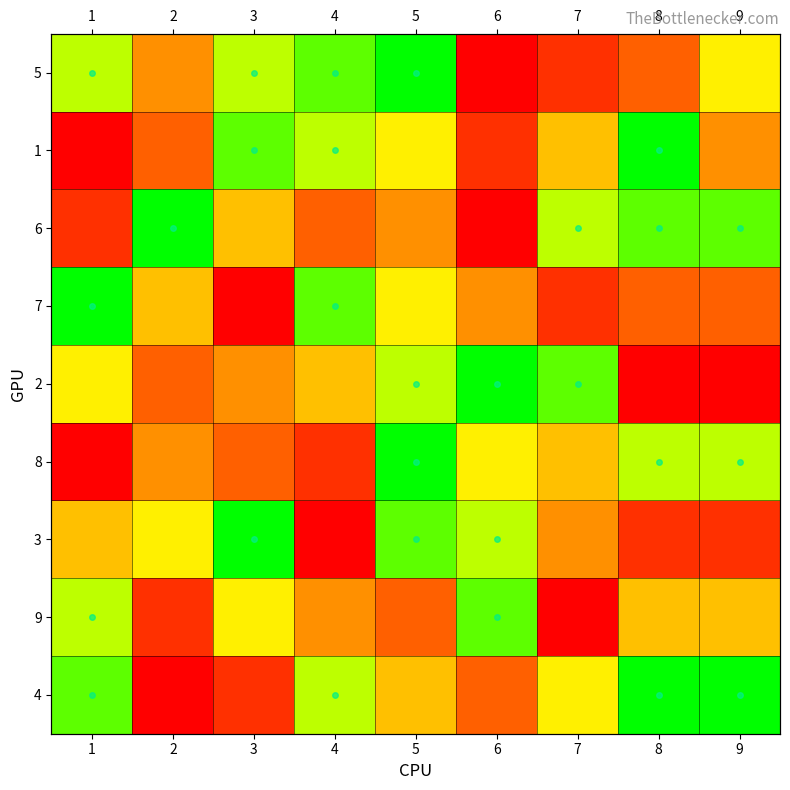

Is the value of 4 at 4 greater than the value of 8 at 4?

Yes